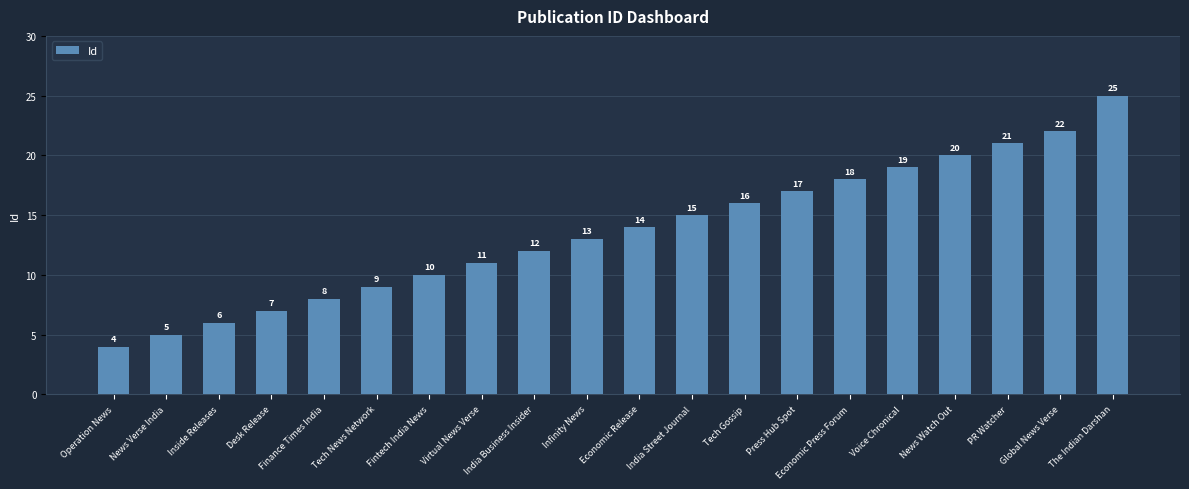

True or false: the data shows 29 at News Watch Out.

False